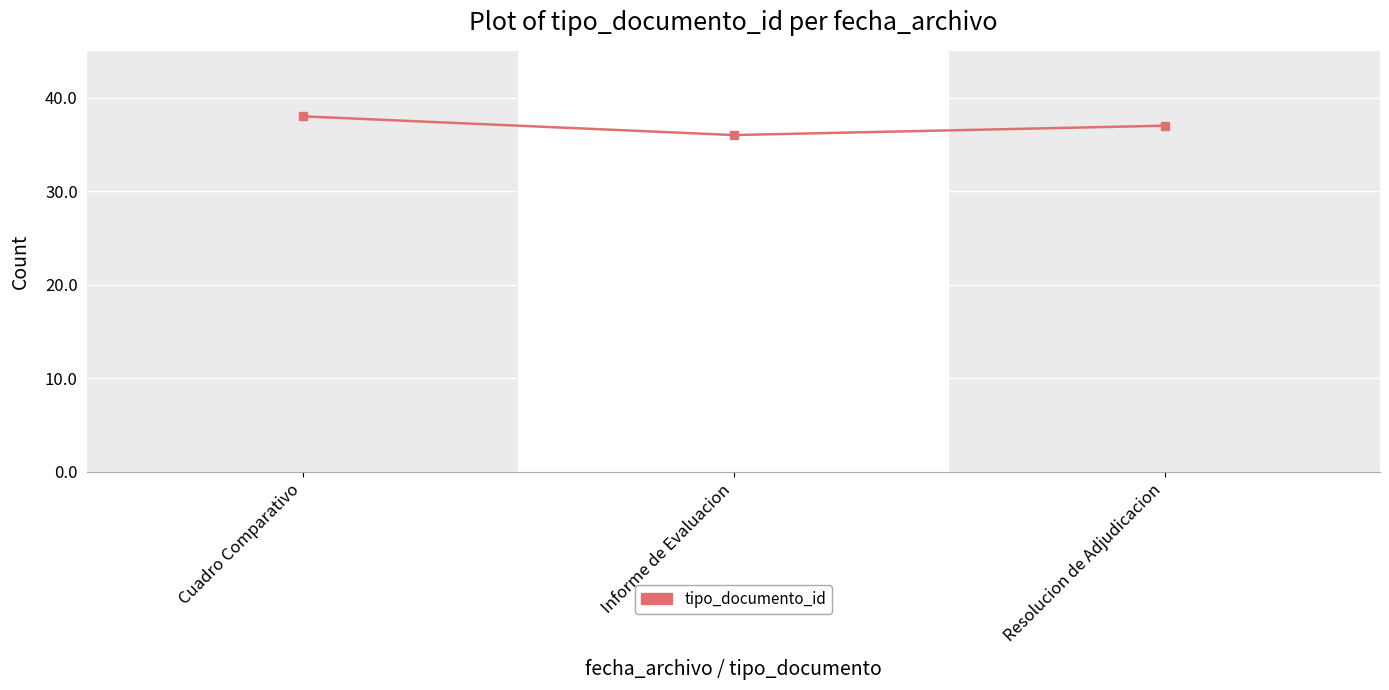

What is the change in value from Informe de Evaluacion to Resolucion de Adjudicacion?

+1